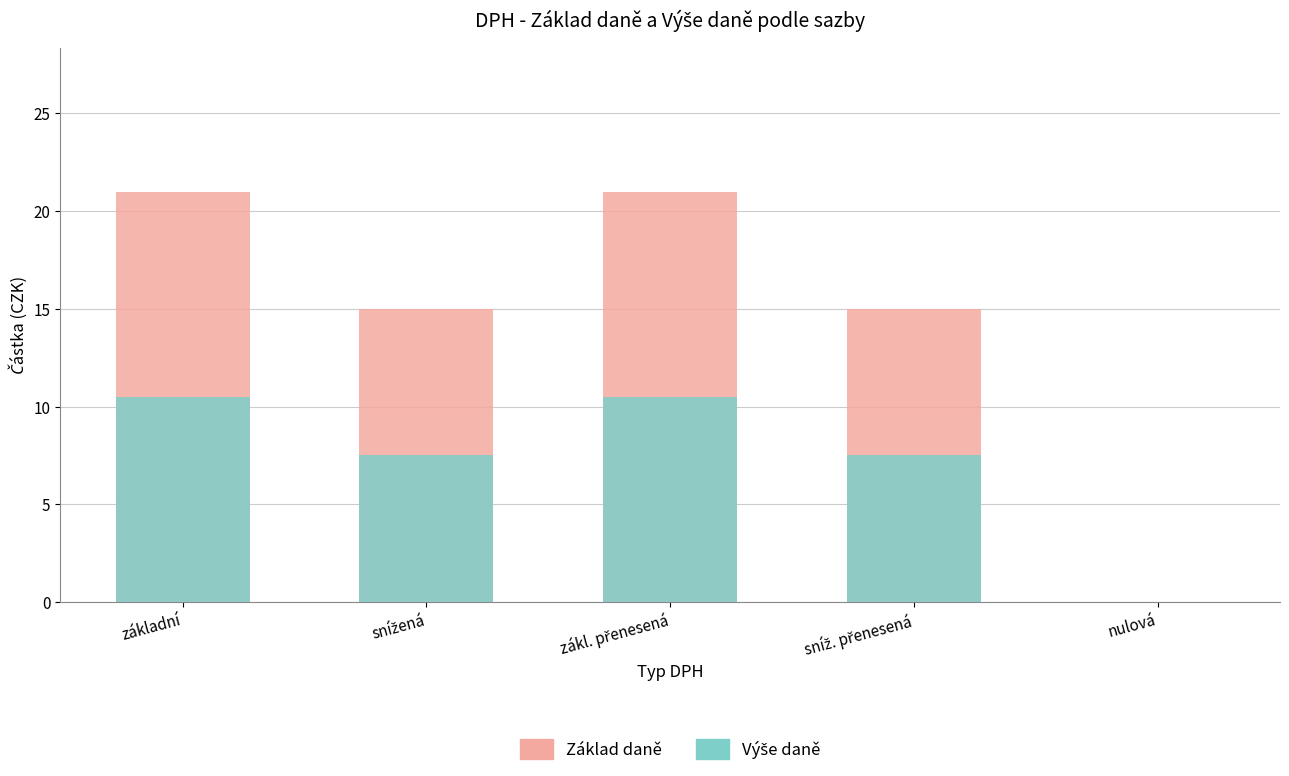

Which has a higher value, zákl. přenesená or základní?

zákl. přenesená